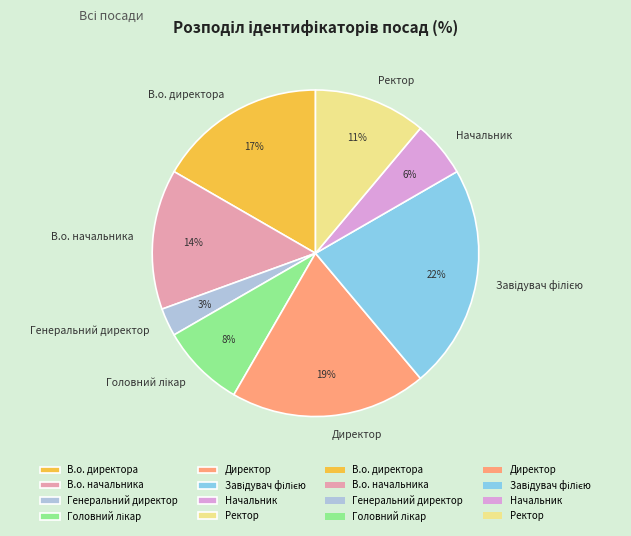

Which category has the smallest portion of the pie?

Генеральний директор